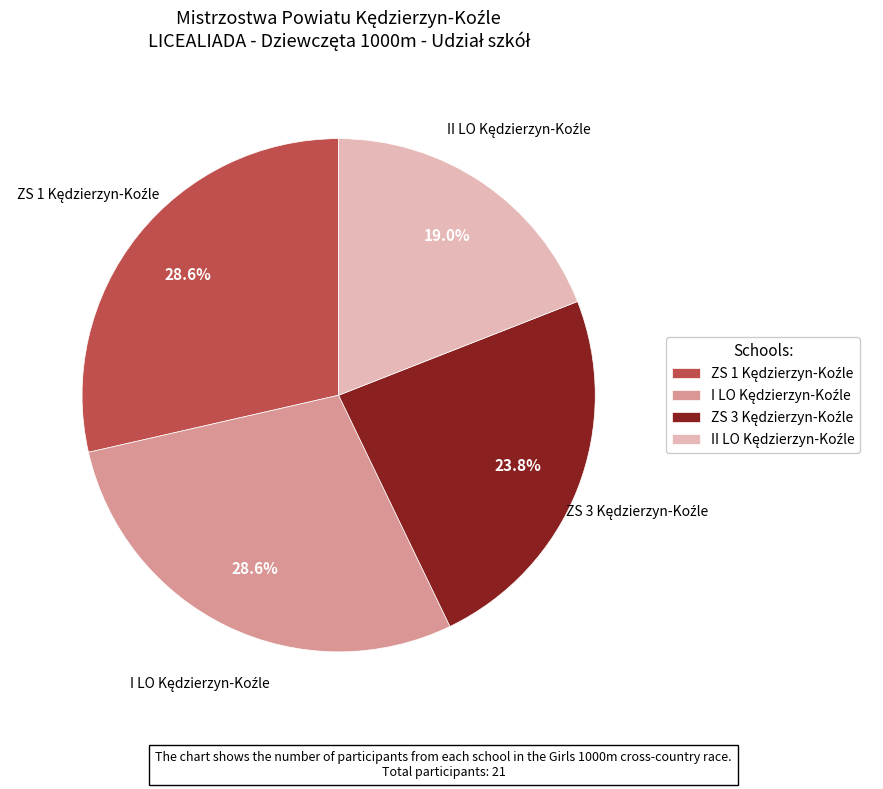

Is there a majority slice in this chart?

No